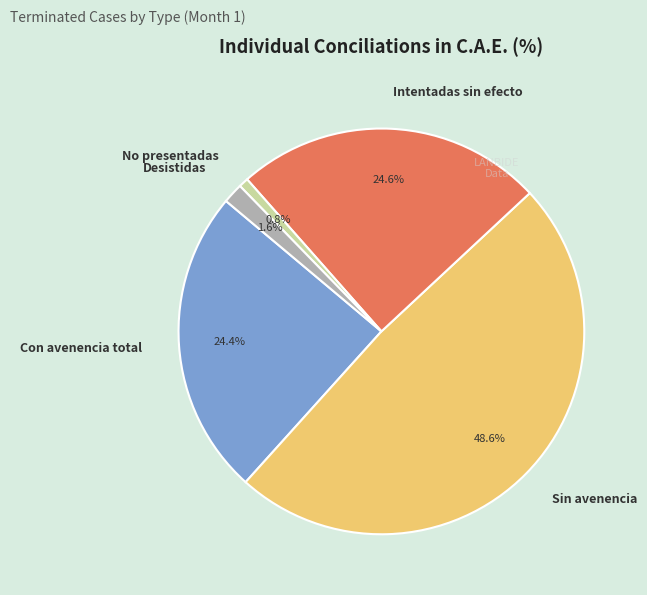

The Intentadas sin efecto slice represents 12% of the pie. True or false?

False